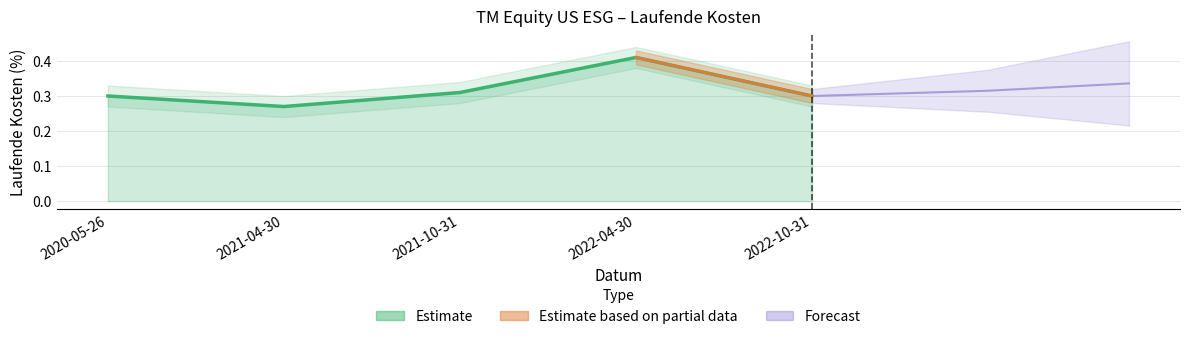

What position from the left is 2022-10-31?

5